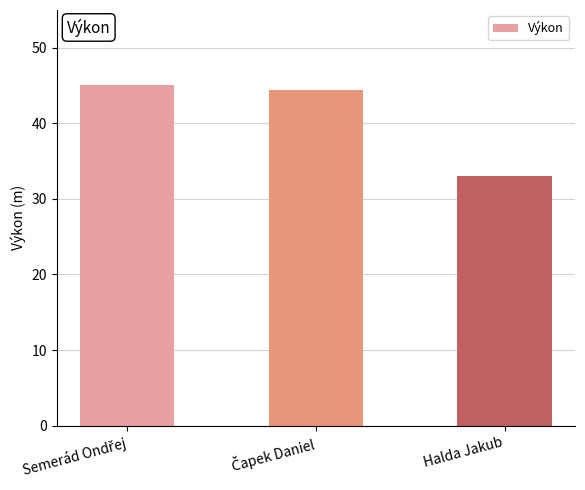

True or false: the data shows 49.6 at Halda Jakub.

False